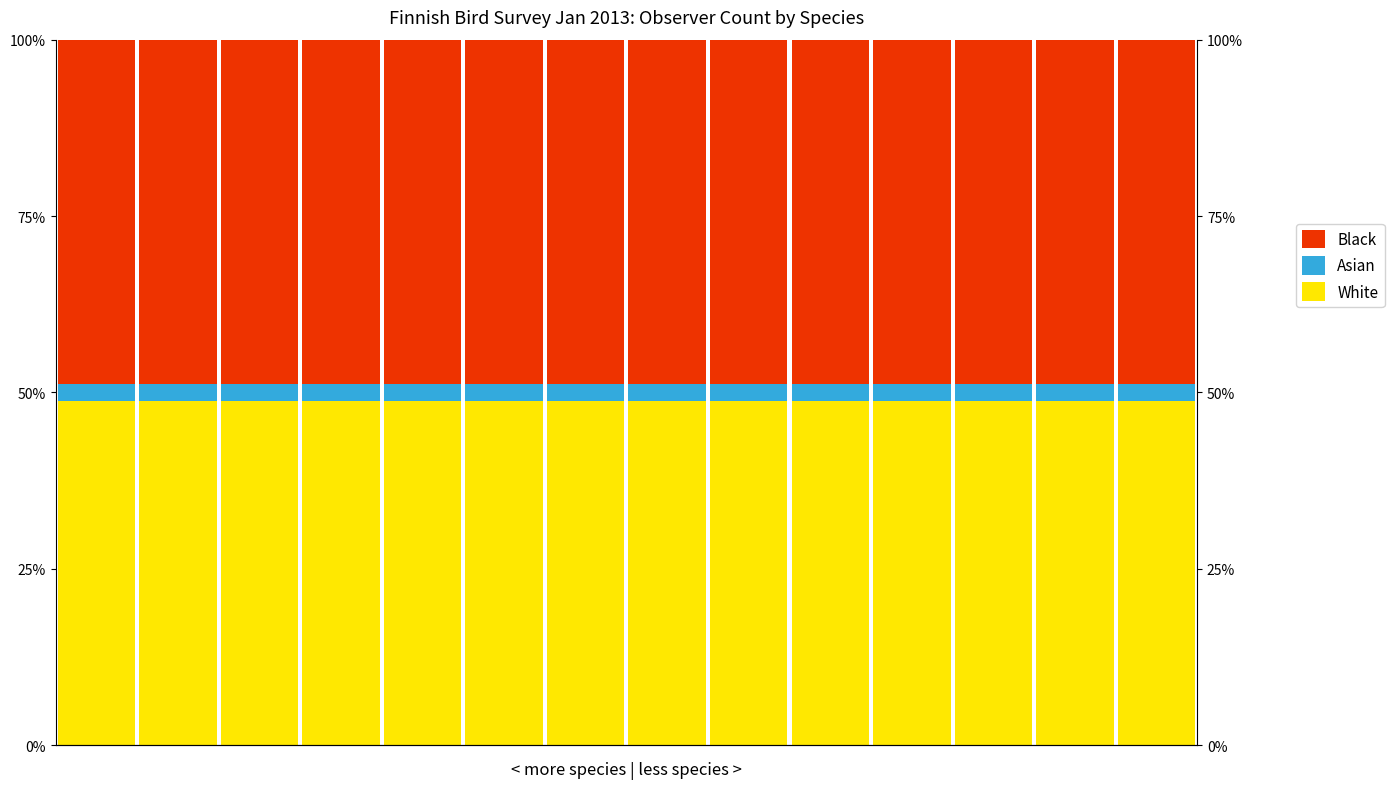

Which series has the largest range (max minus min)?

White